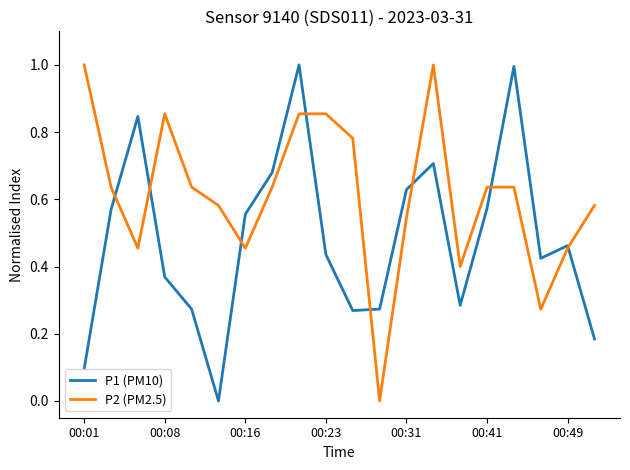

What is the maximum value for P1 (PM10)?

1.0